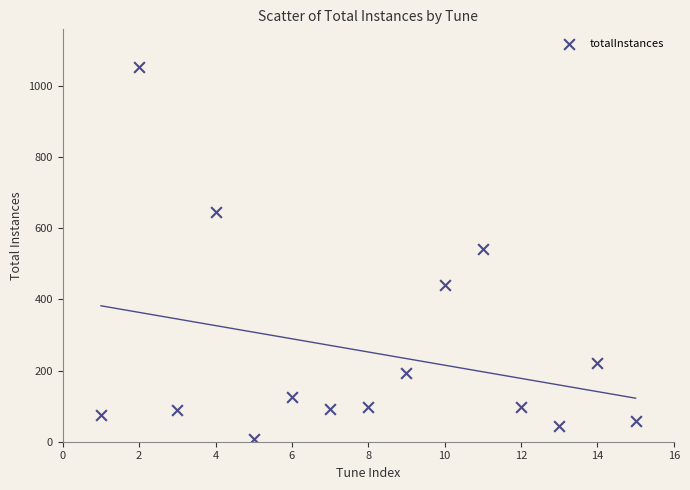

What Y value in the scatter plot is closest to 530?

542